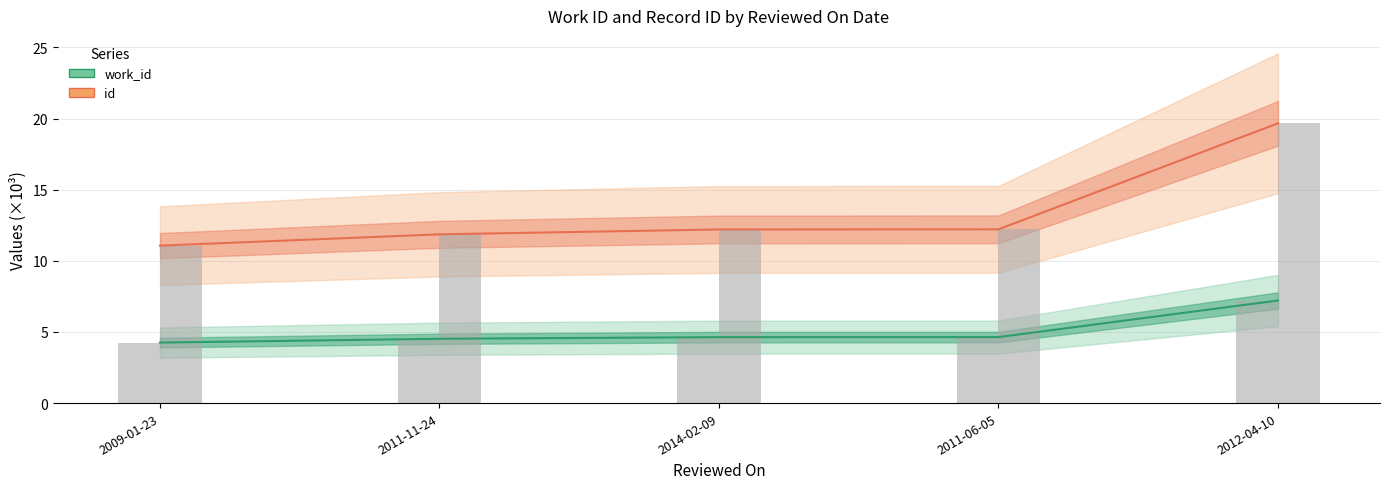

What are all the series names shown in the legend?

work_id, id